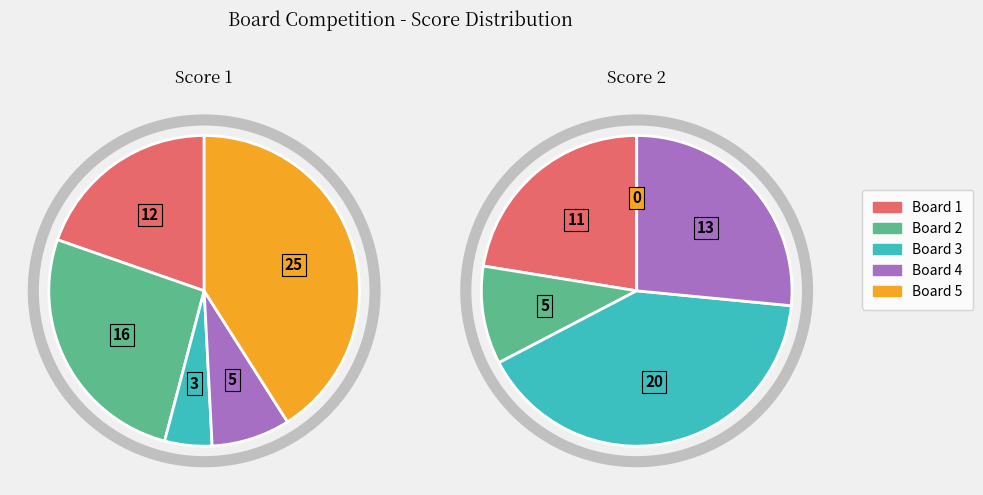

Count the number of slices in the pie.

5